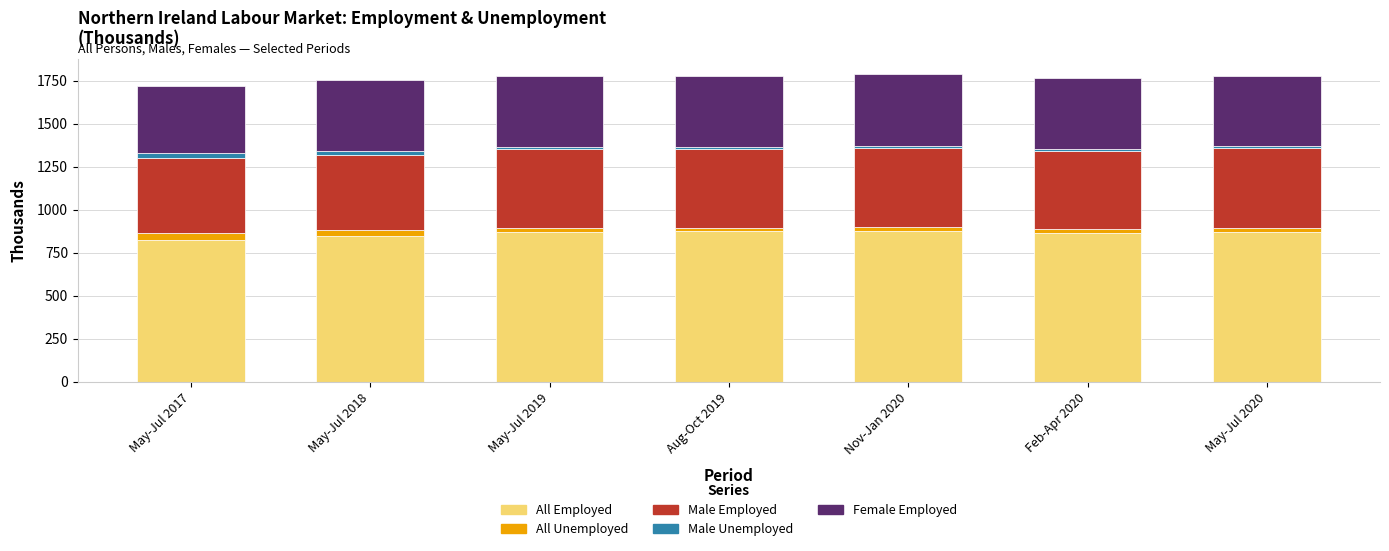

What is the lowest value of the All Employed series?

823